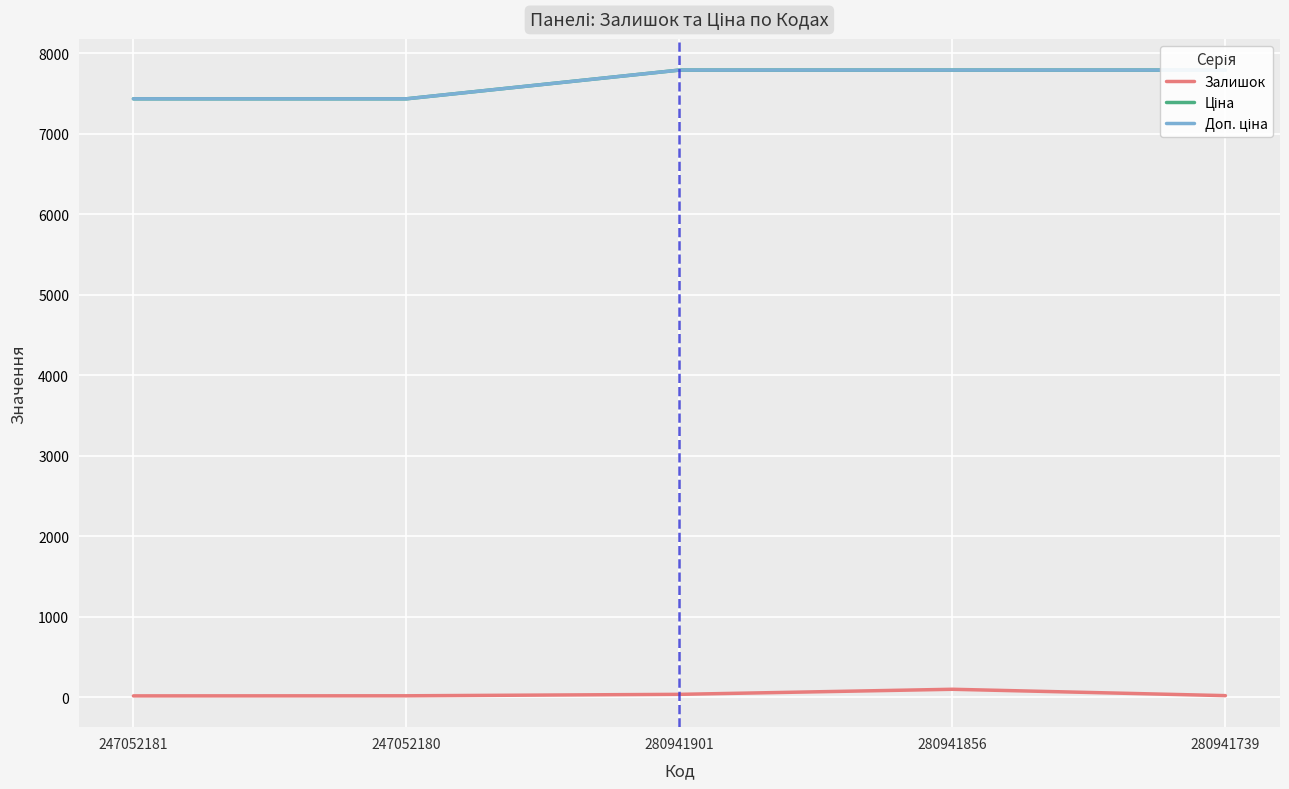

What is the value of the Ціна point at the 5th from the left?

7792.9